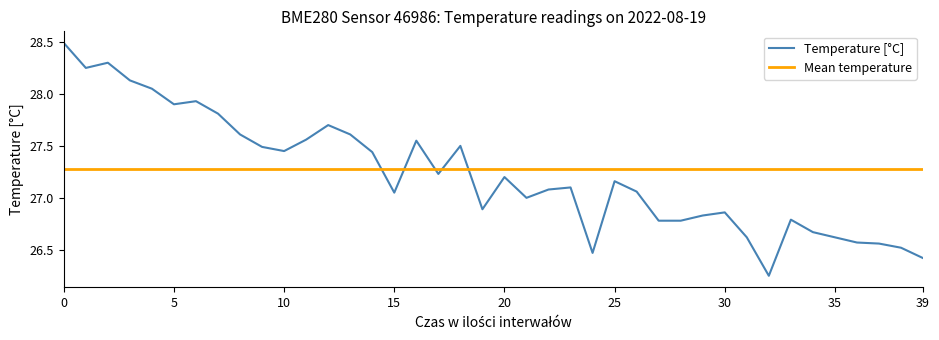

How many categories are shown in the chart?

40